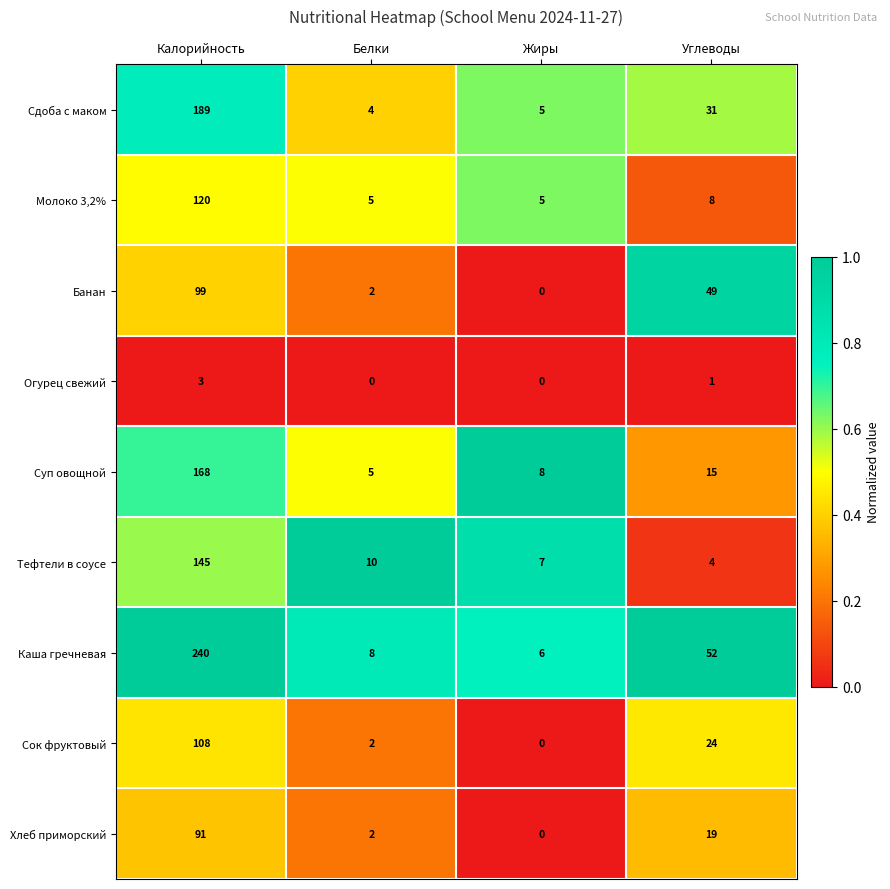

Which series has the widest spread of values?

Каша гречневая